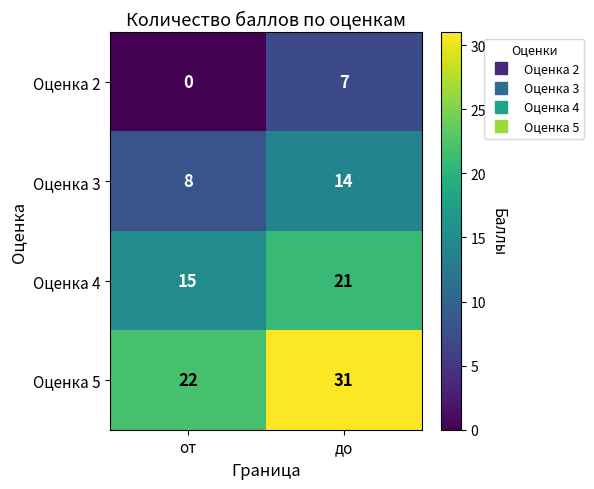

What is the difference between the maximum and minimum values in the Оценка 3 series?

6